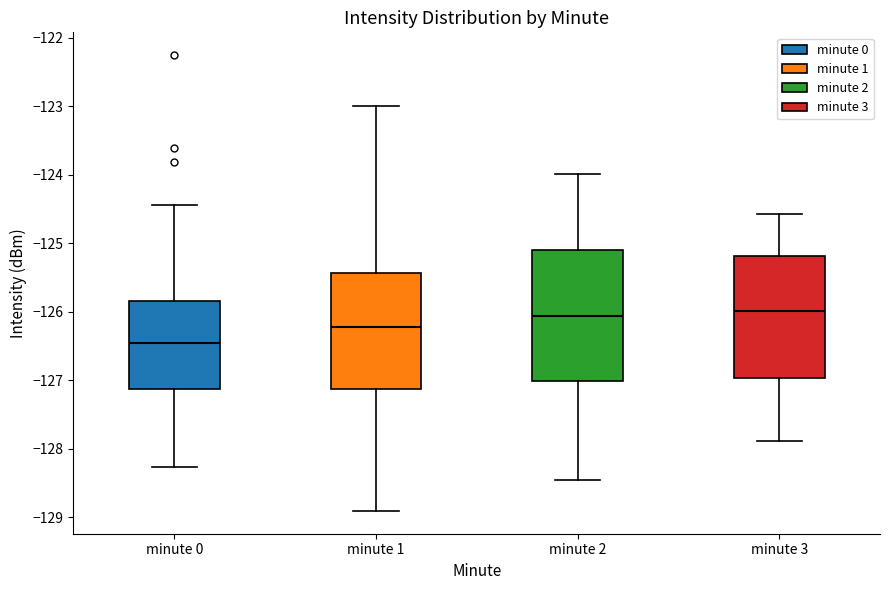

Where does the lower whisker of the box for minute 2 end on the y-axis? The values are not printed on the chart, so give them approximately, as read against the axis.

-128.5